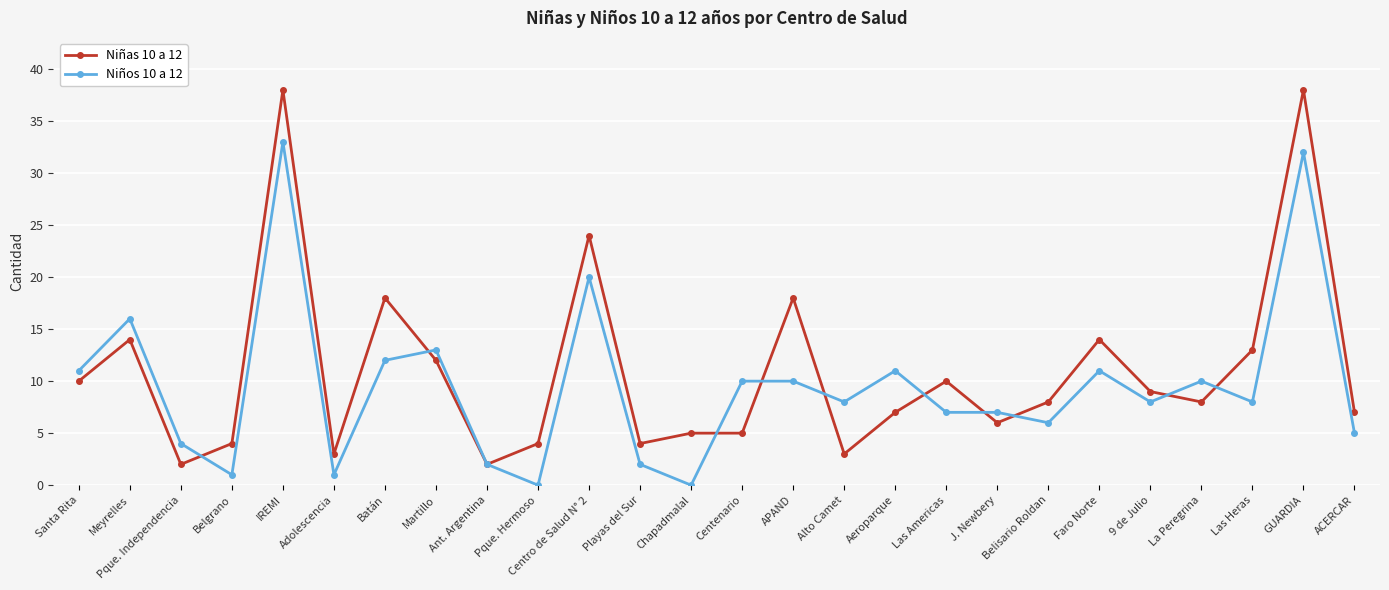

Which series has the largest total across all categories?

Niñas 10 a 12